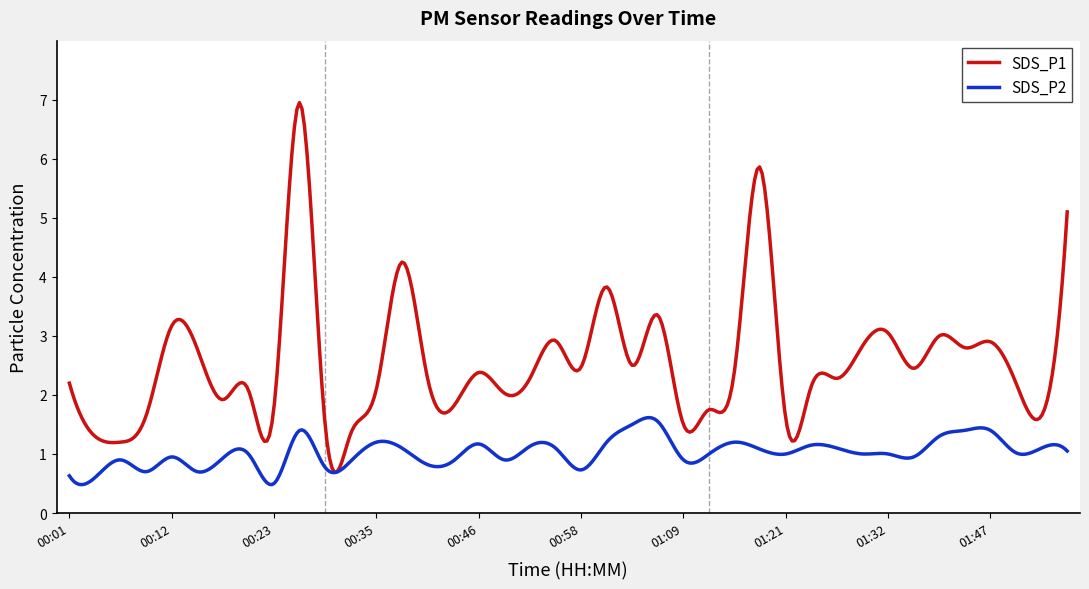

What is the maximum value for SDS_P1?

7.0